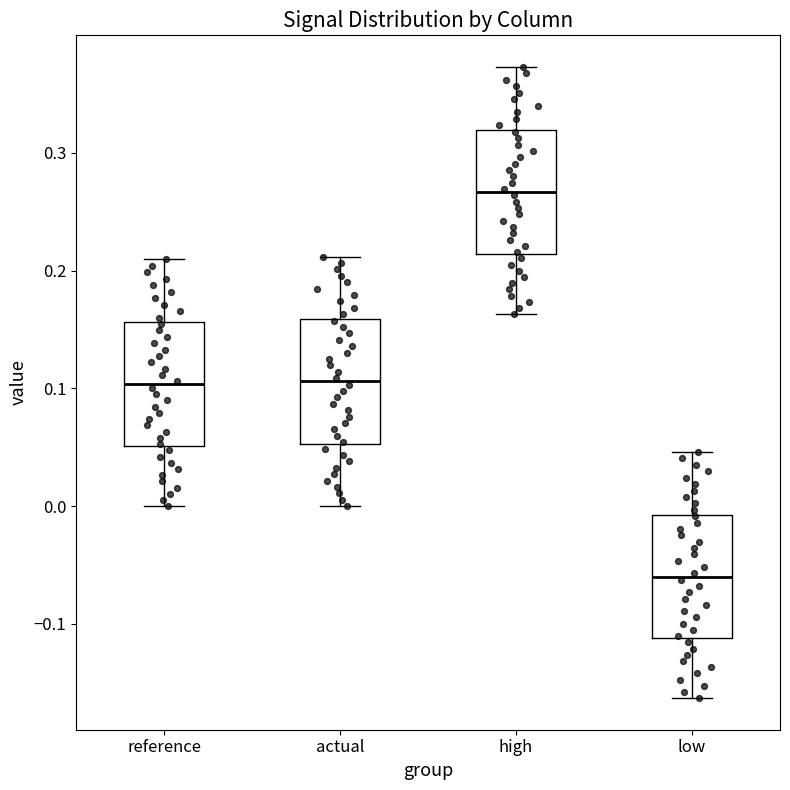

Where does the median line of the box for high sit on the y-axis? The values are not printed on the chart, so give them approximately, as read against the axis.

0.27